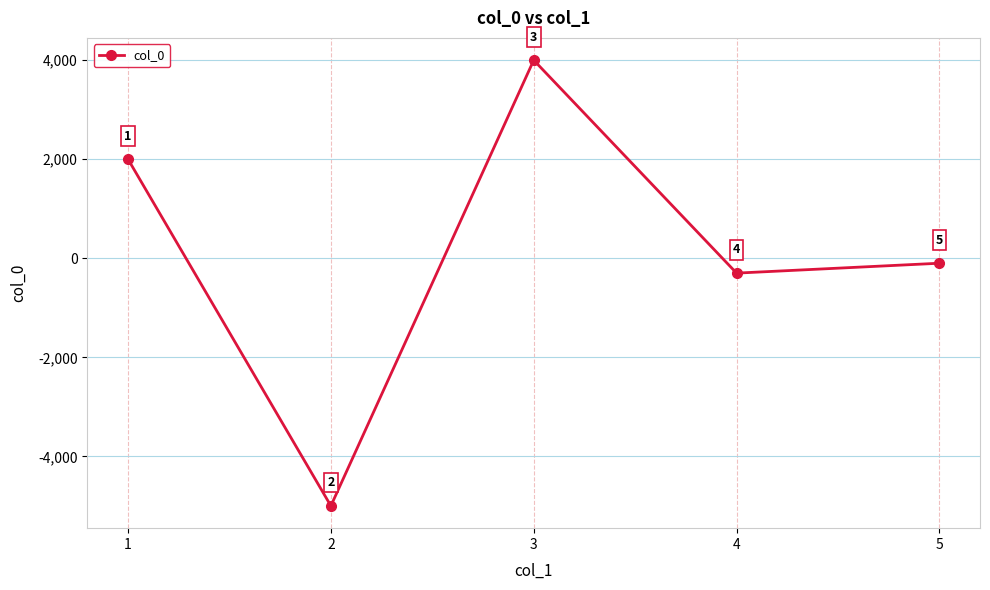

What is the value of the 3rd point from the left?

4000